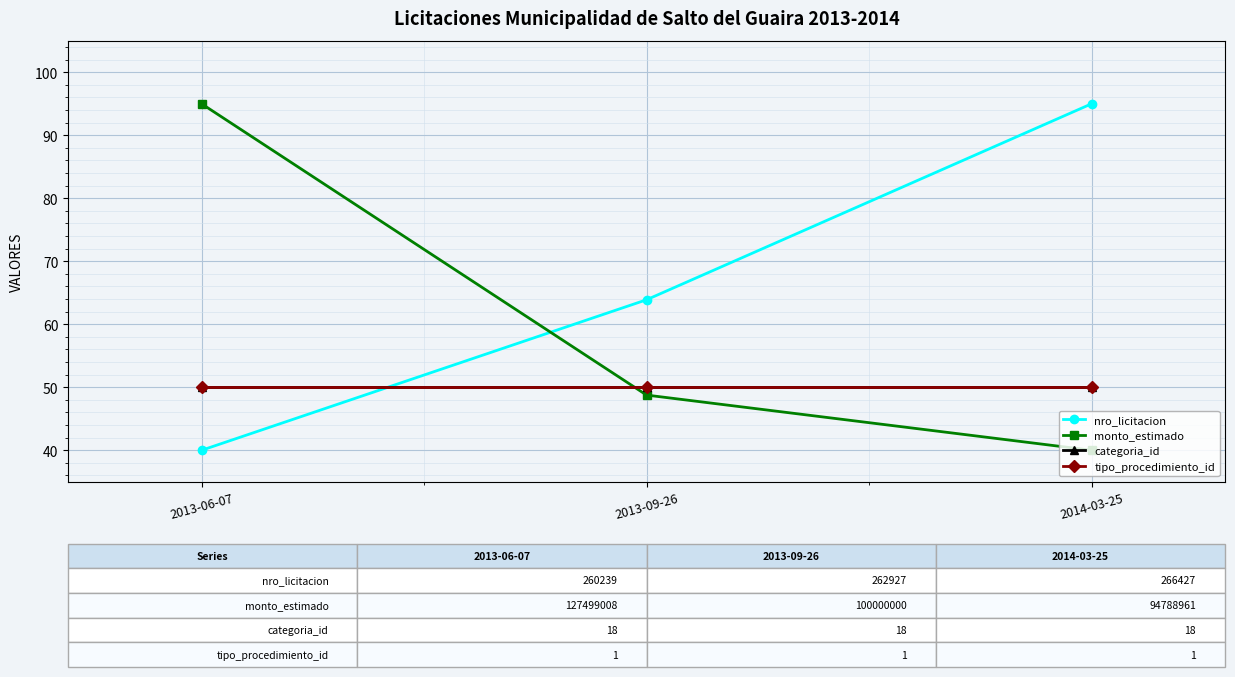

True or false: nro_licitacion has a value of 95.0 at 2014-03-25.

True